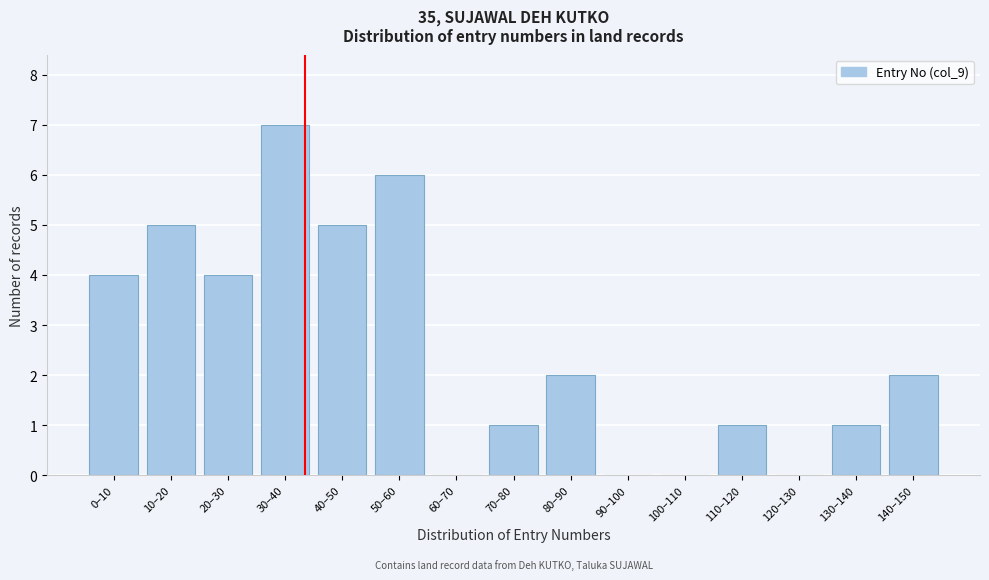

Reading left to right, extract all data points from this chart.

0–10=4	10–20=5	20–30=4	30–40=7	40–50=5	50–60=6	60–70=0	70–80=1	80–90=2	90–100=0	100–110=0	110–120=1	120–130=0	130–140=1	140–150=2